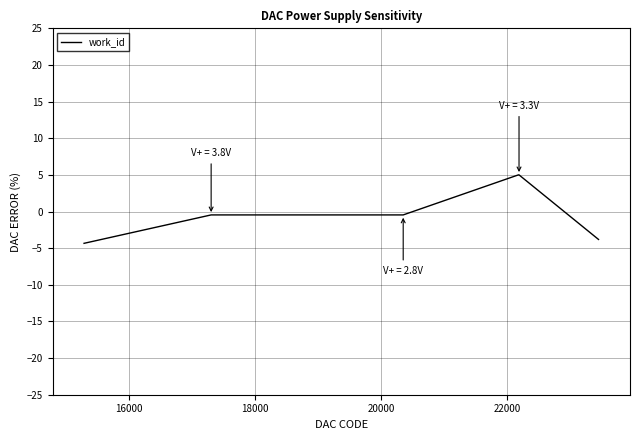

What is the greatest value displayed?

5.0